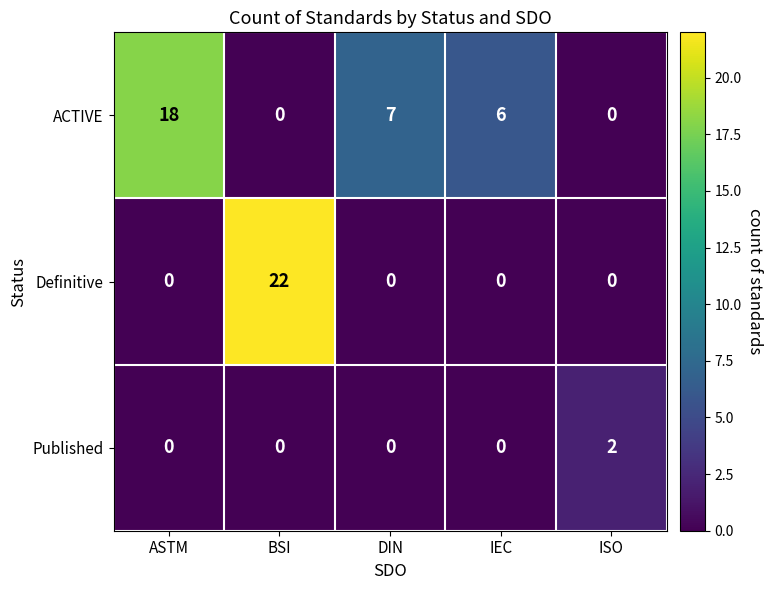

Between ASTM and BSI, which series saw the biggest shift?

Definitive